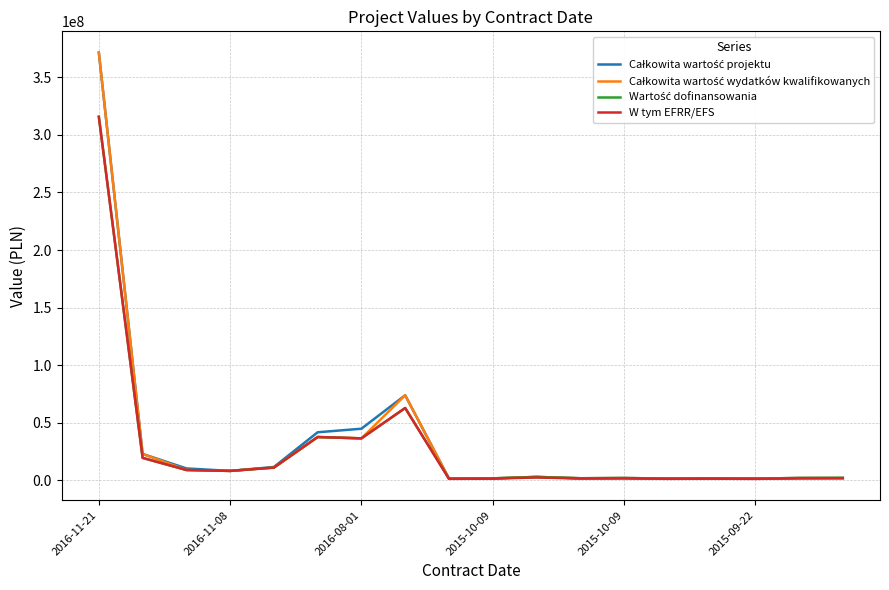

What is the greatest value displayed?

371421211.8